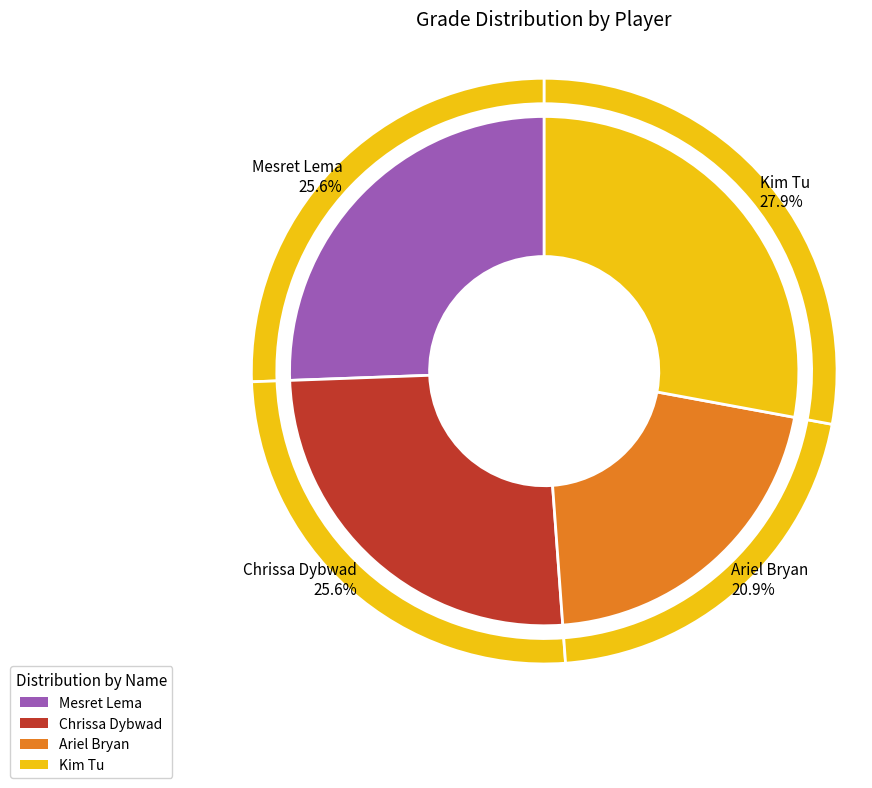

Which has a higher value, Mesret Lema or Ariel Bryan?

Mesret Lema